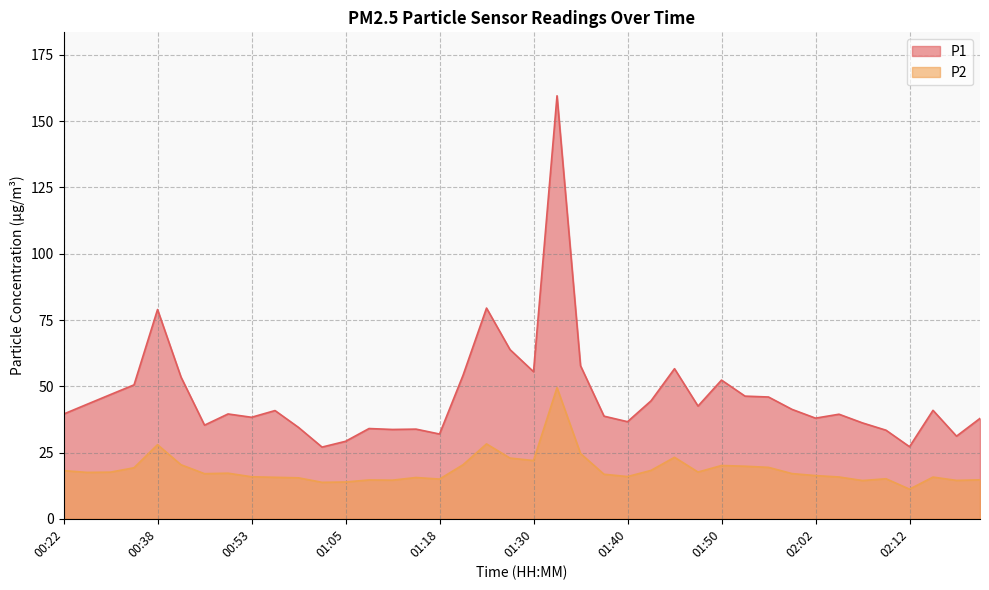

Rank the series by their maximum value, from lowest to highest.

P2, P1